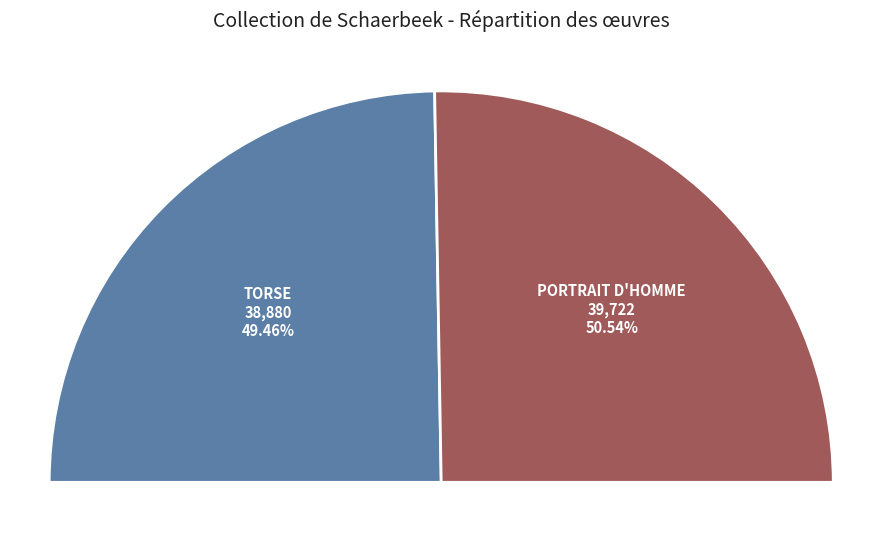

True or false: Torse accounts for 61% of the total.

False